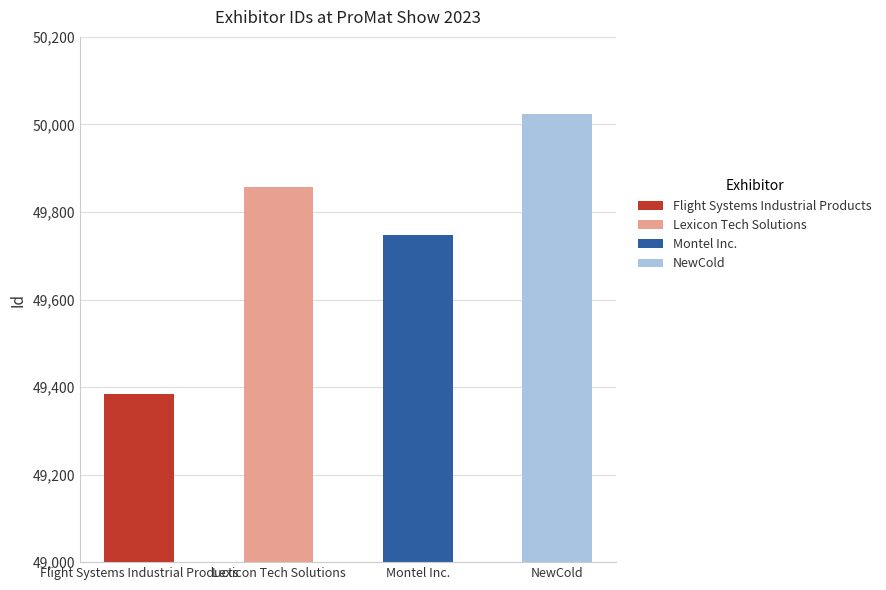

Are the bars grouped side by side (vs. stacked)?

No